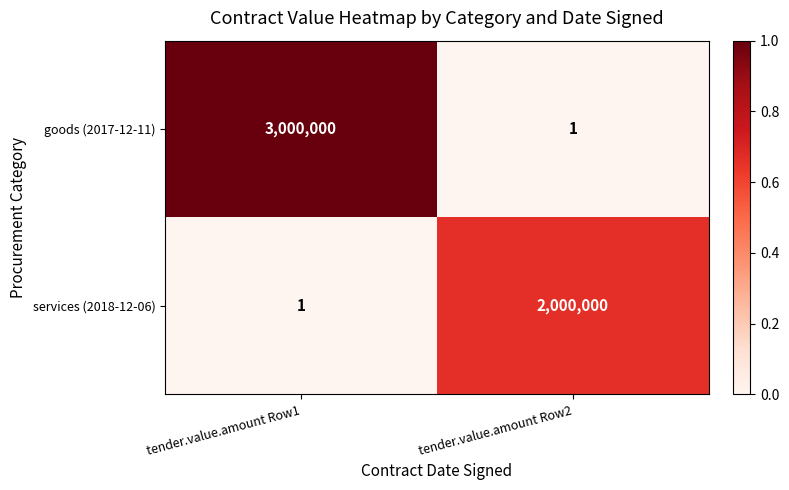

Rank the series by their average value, from lowest to highest.

services (2018-12-06), goods (2017-12-11)